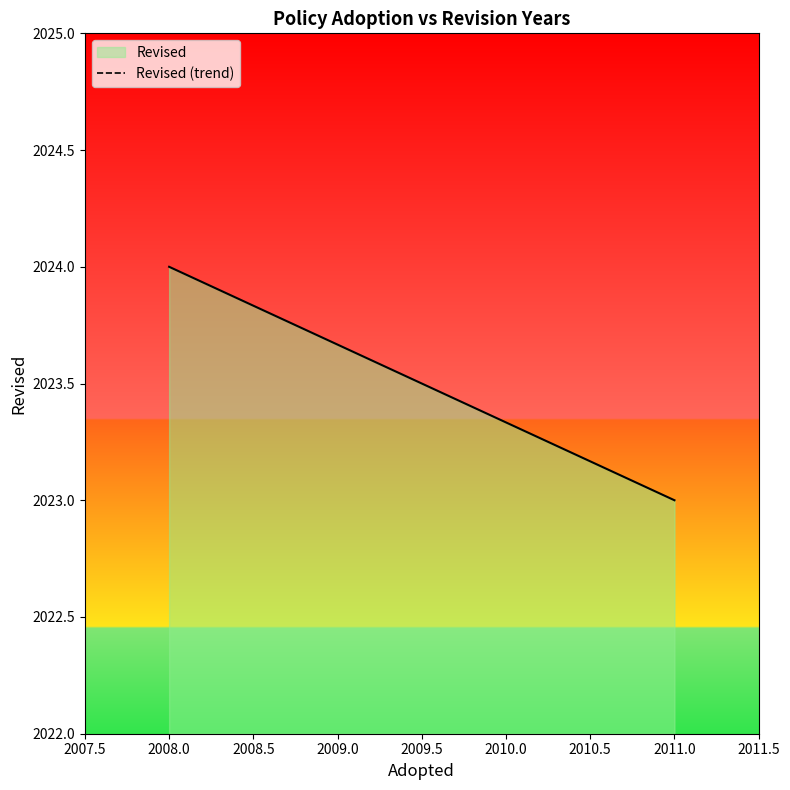

Approximately how many times larger is the value at 2011 compared to 2008?

1.0